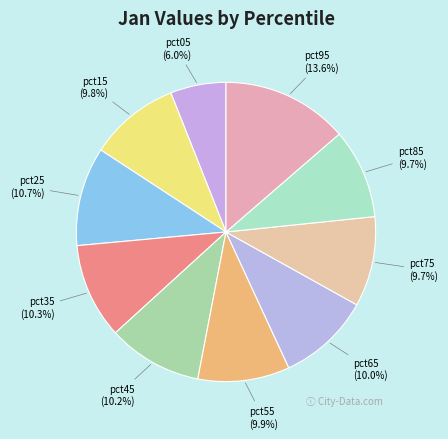

What is the total percentage of pct55 and pct75?

19.6%